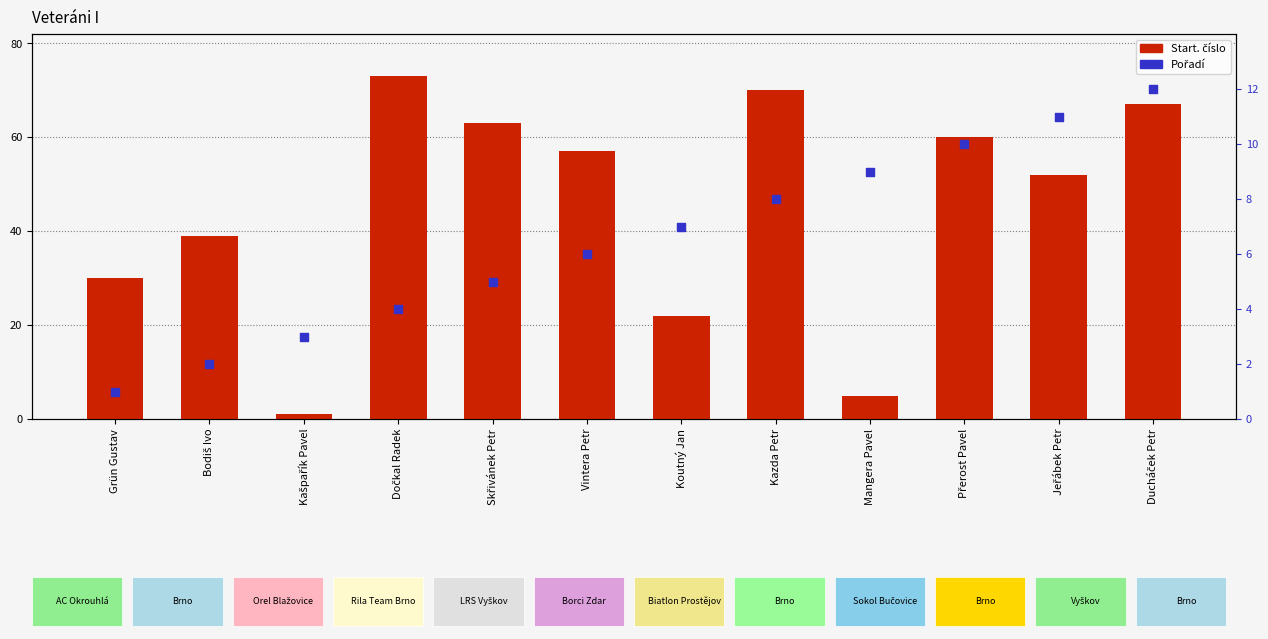

What is the total value across all series at Přerost Pavel?

70